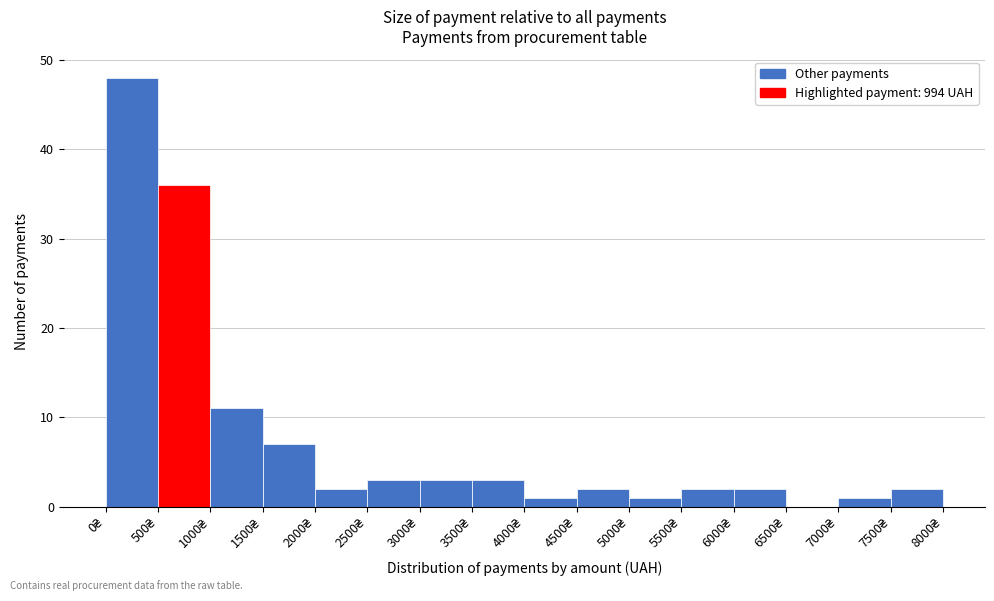

How tall is the bar that spans 5000 to 5500 on the x-axis? The values are not printed on the chart, so give them approximately, as read against the axis.

1